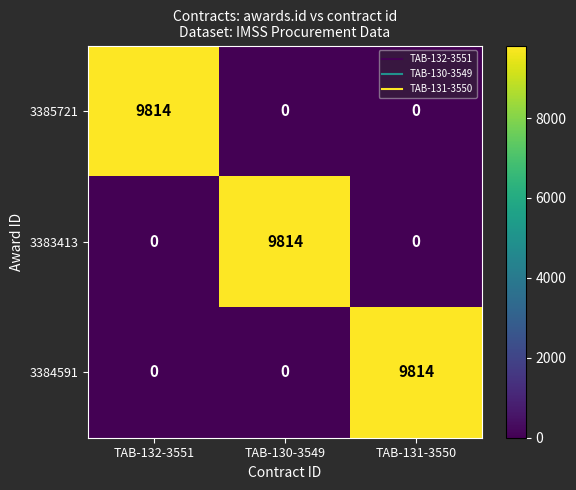

How many categories are shown in the chart?

3